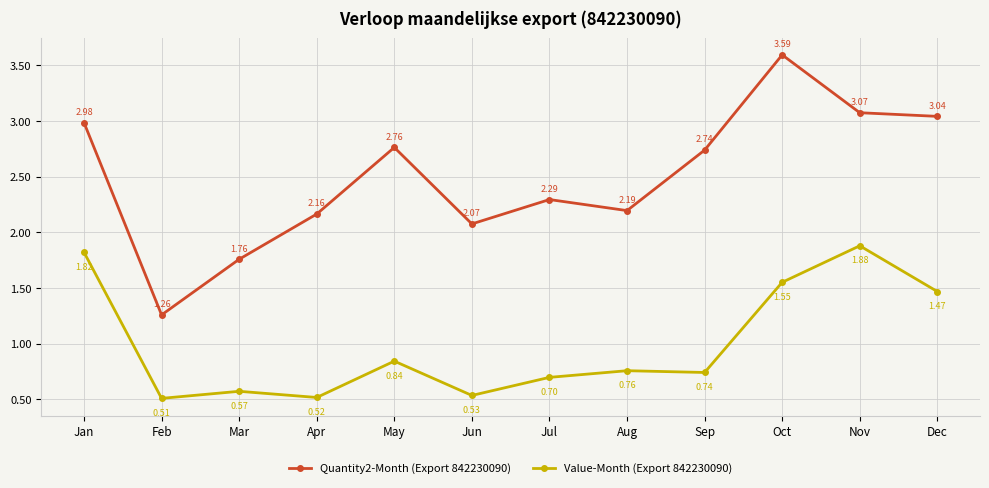

At which category does Quantity2-Month (Export 842230090) reach its first local valley?

Feb